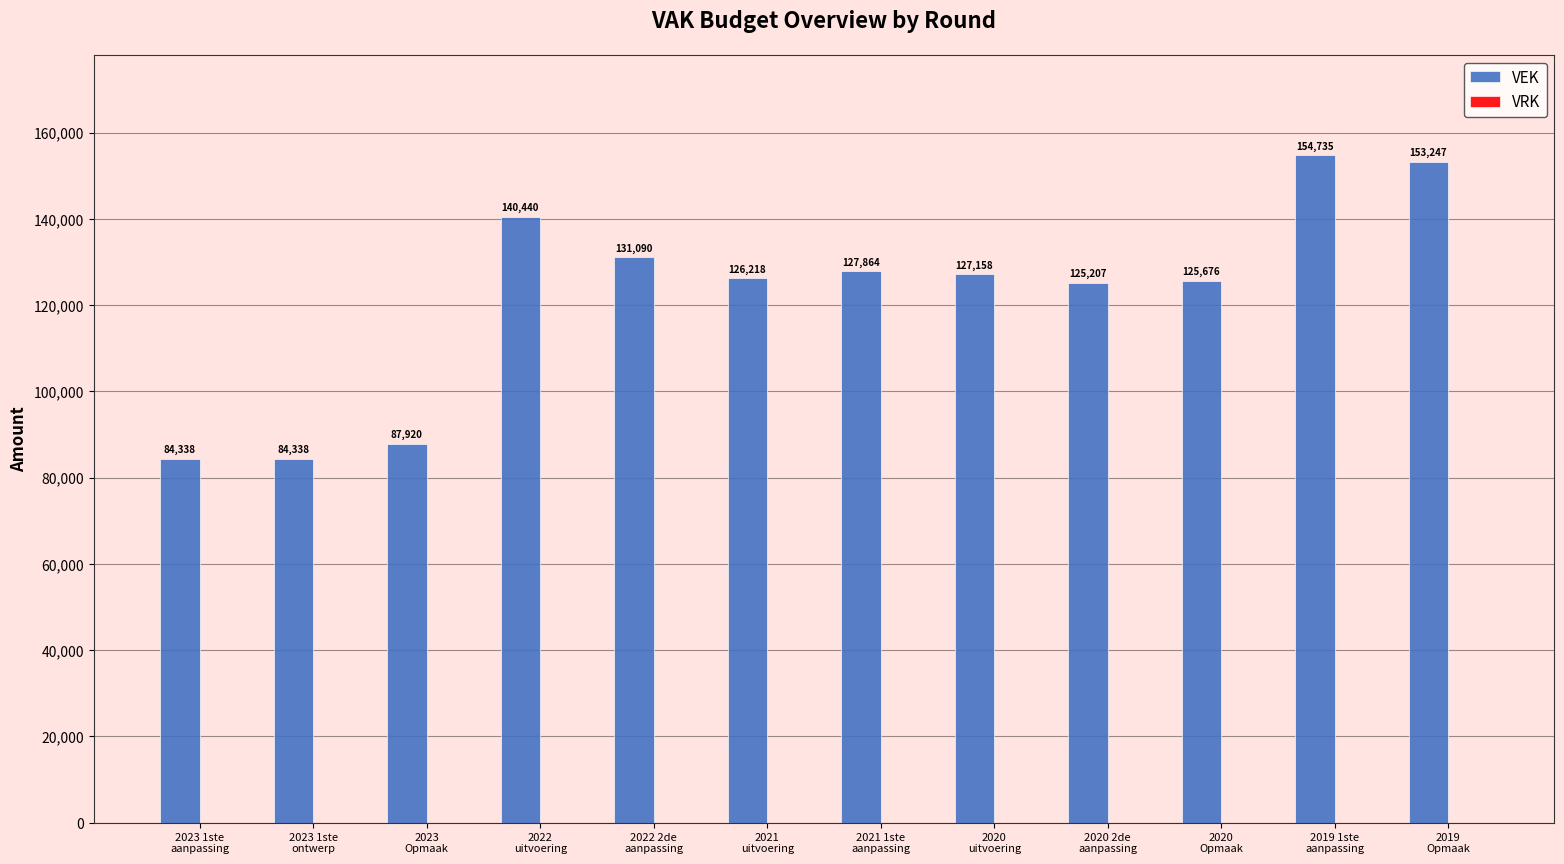

How many values are below 127158?

6